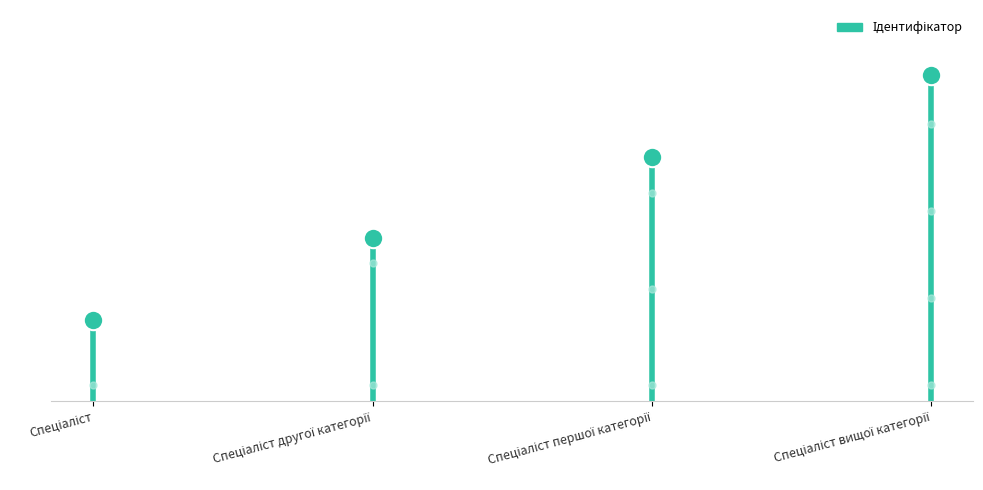

Does the chart have visible grid lines?

No